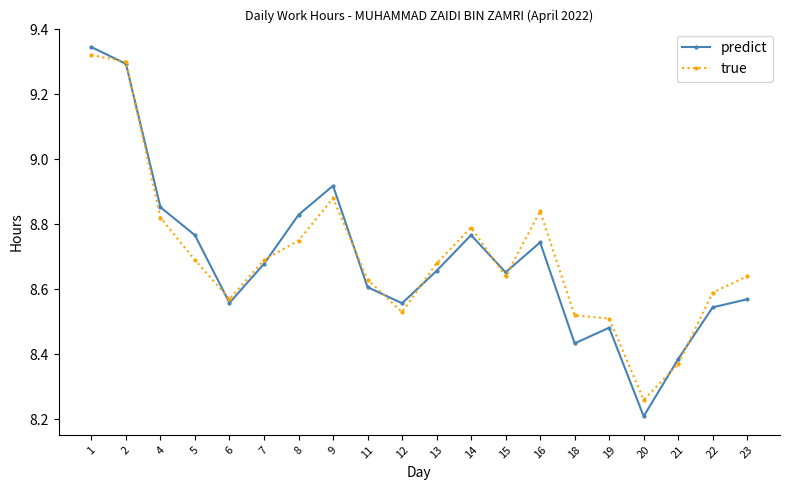

True or false: predict has more than 0 interior local peaks.

True